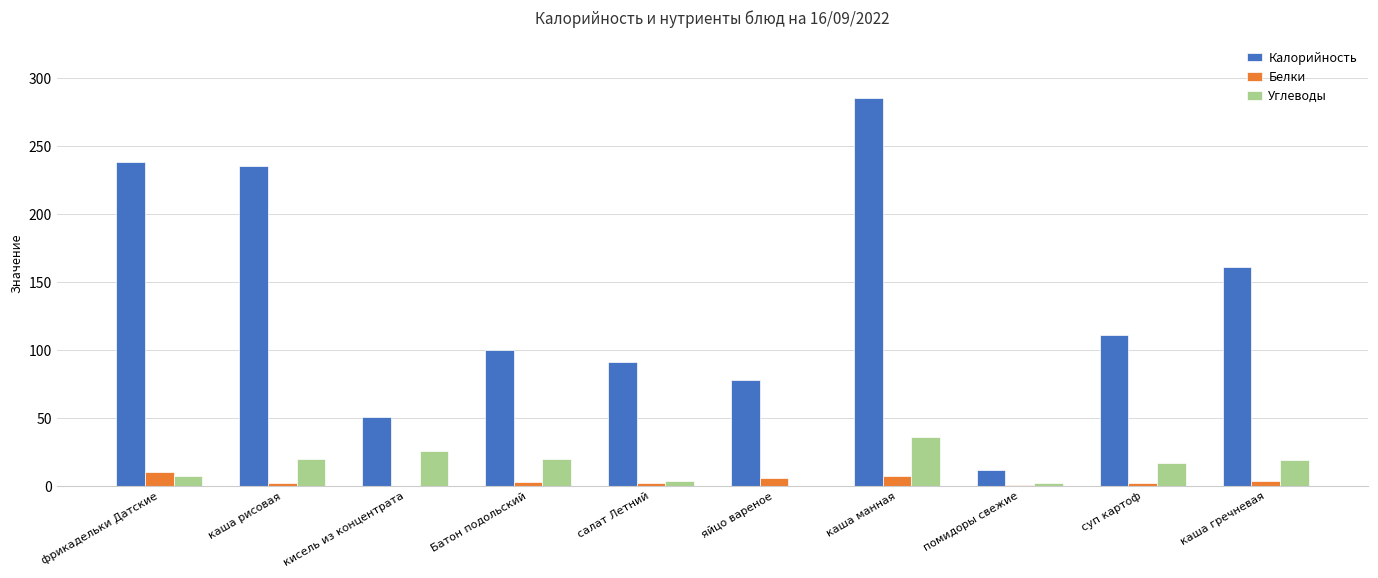

What is the difference between the Белки values at фрикадельки Датские and каша гречневая?

6